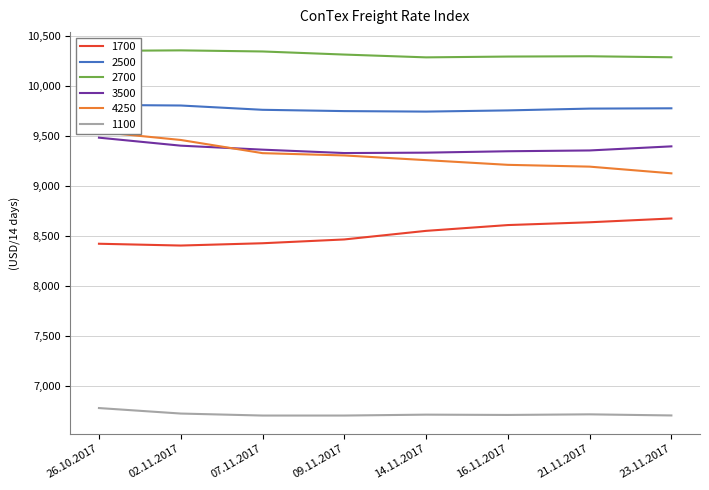

What is the difference between the maximum and minimum values in the 2700 series?

70